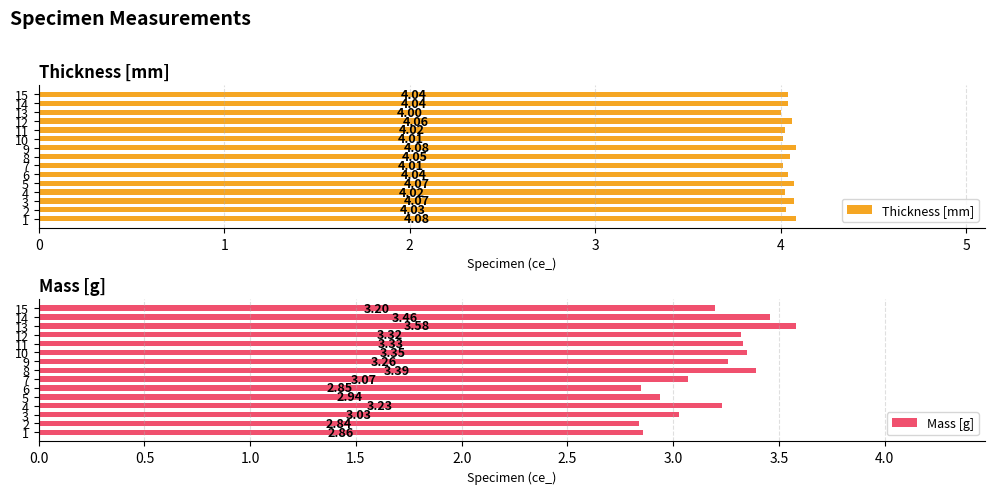

What value does the Mass [g] series have at 4?

3.2